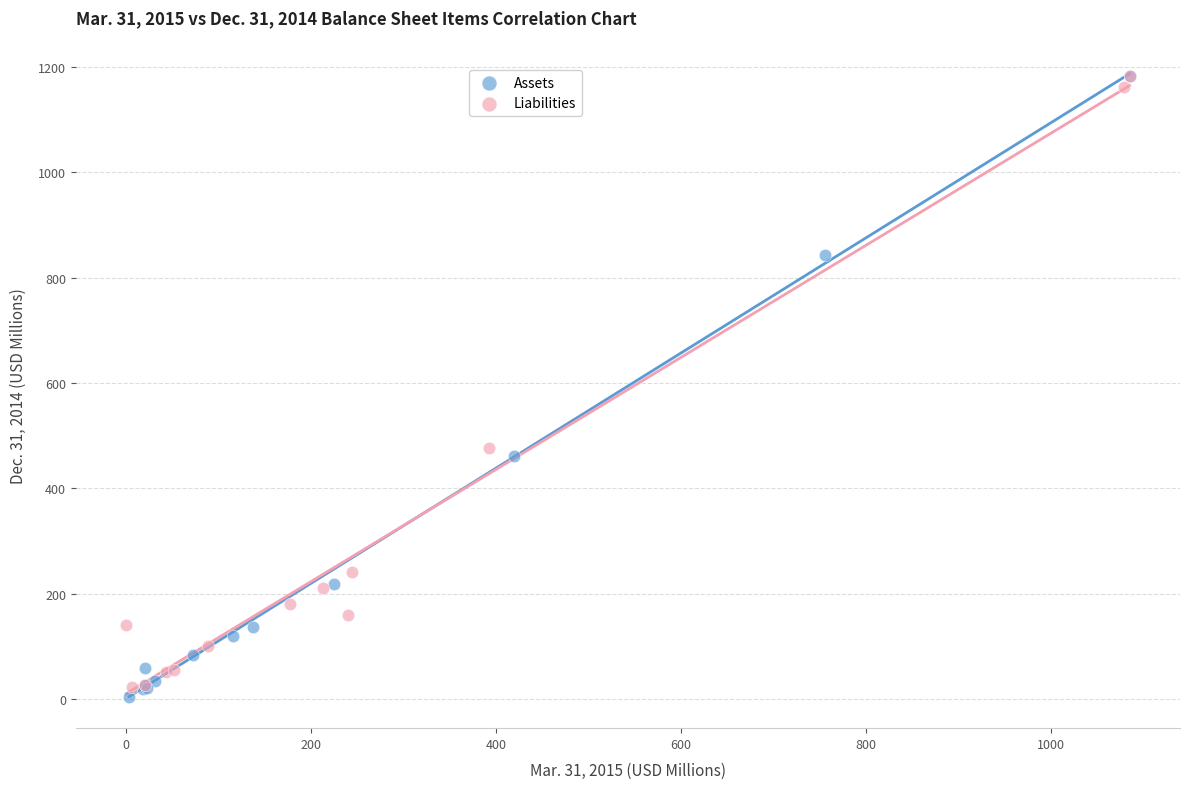

Which series reaches the minimum Y coordinate?

Assets